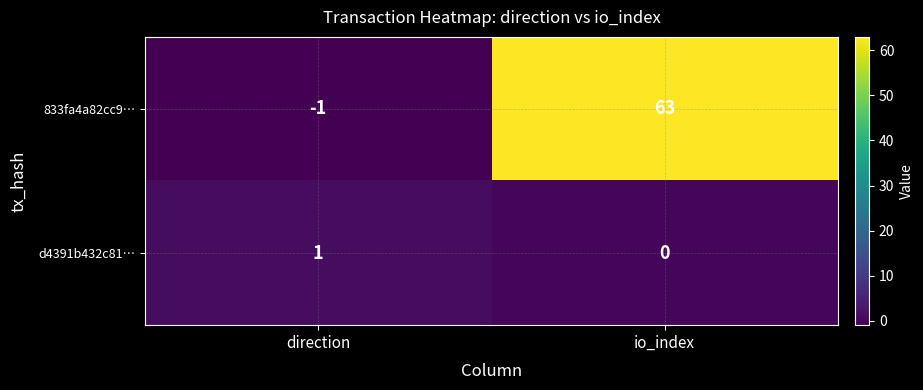

Reading left to right, what are all the values shown in this chart?

833fa4a82cc9…: -1	63
d4391b432c81…: 1	0